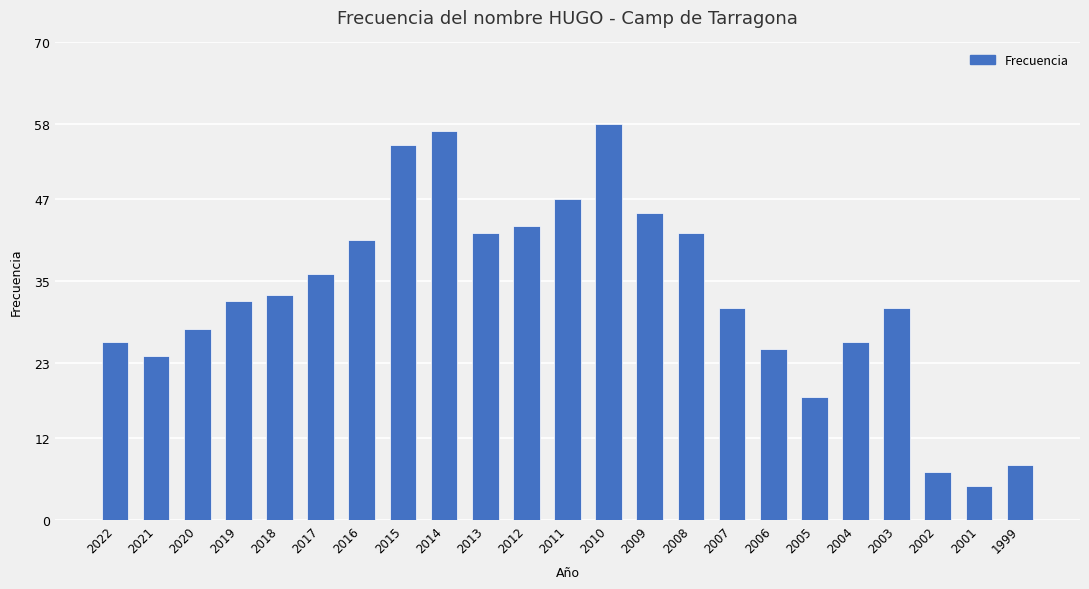

Is it true that the value at 2009 is 45?

True